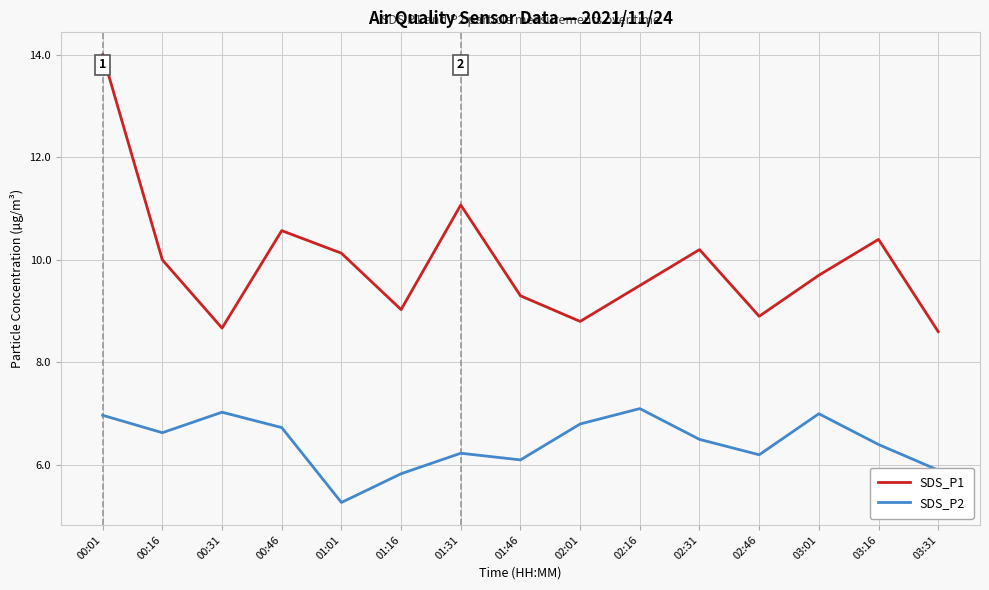

What position from the right is 03:01?

3